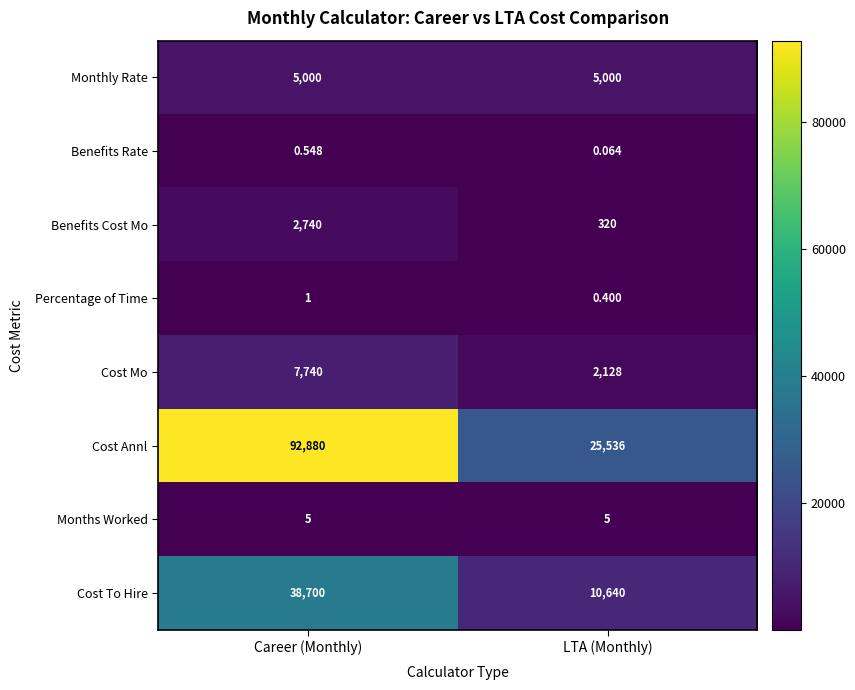

Which series has the largest total across all categories?

Cost Annl